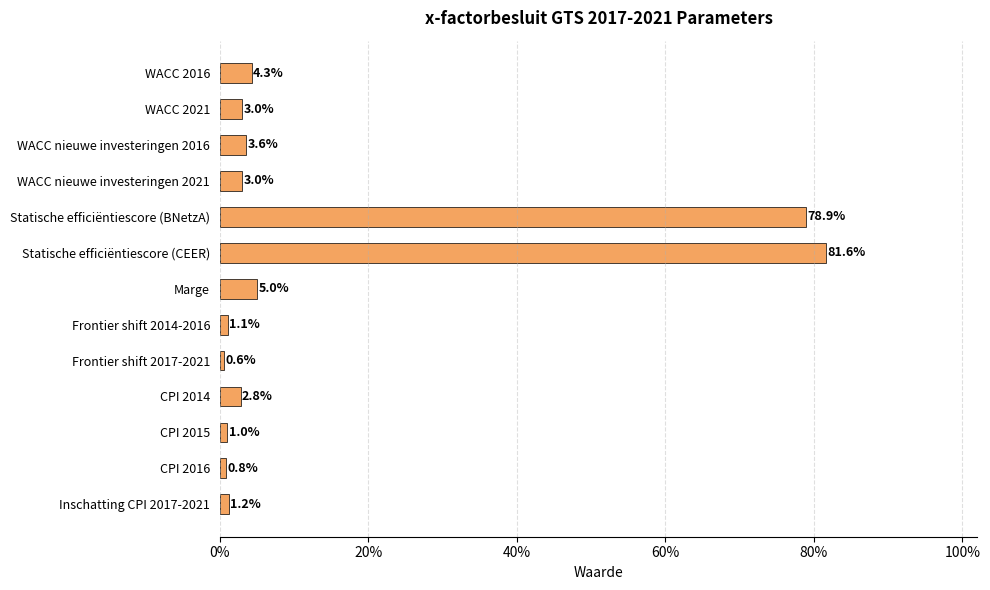

Are the bars horizontal?

Yes